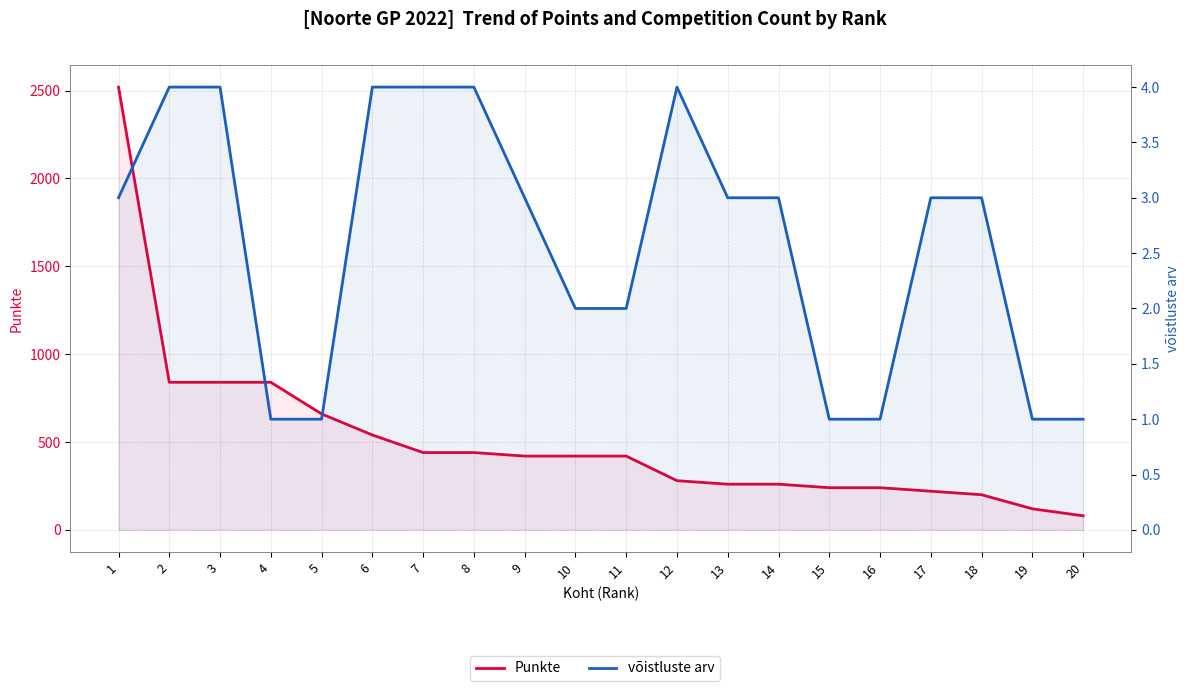

What are all the series names shown in the legend?

Punkte, võistluste arv